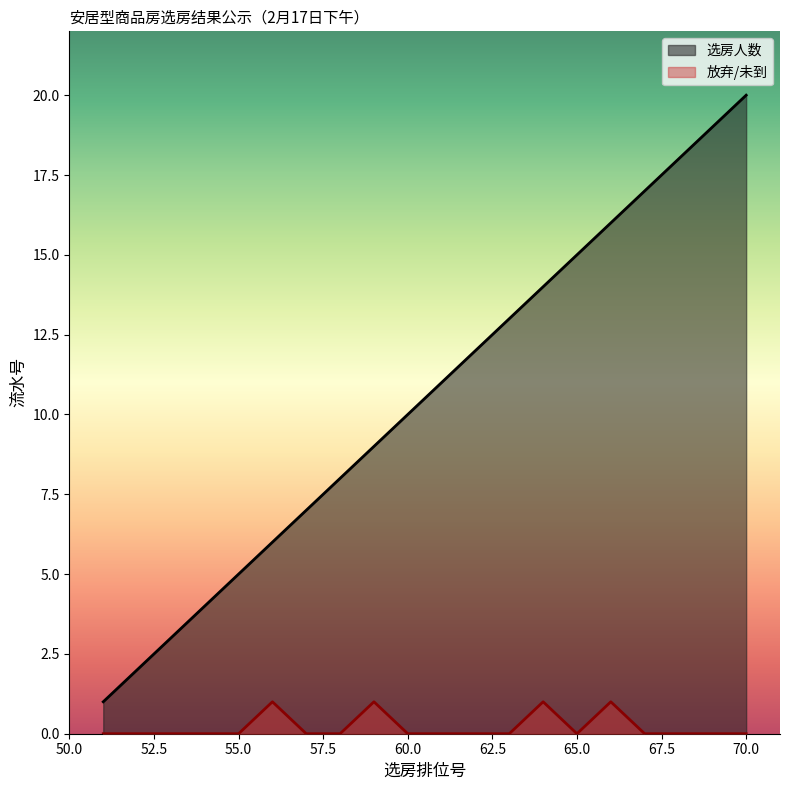

What is the value of the 选房人数 point at the 5th from the left?

5